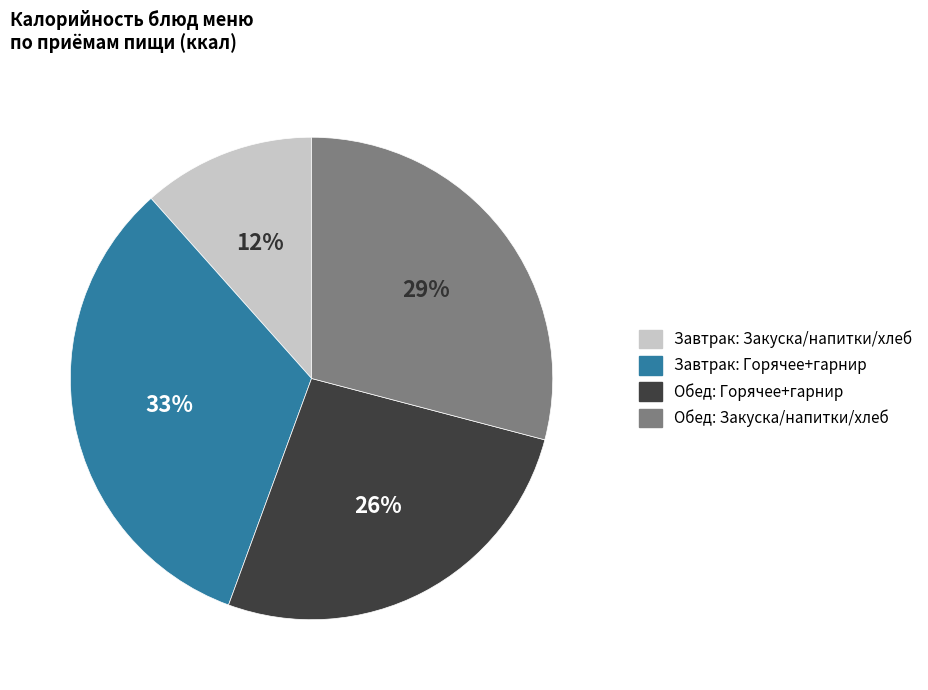

Is there any slice that represents more than half of the pie?

No